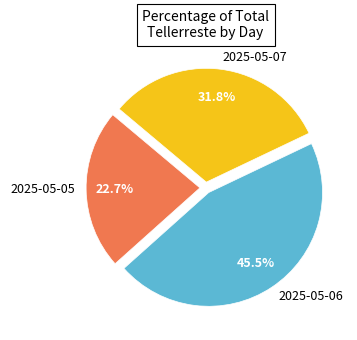

Do 2025-05-07 and 2025-05-05 together represent more than half of the pie?

Yes